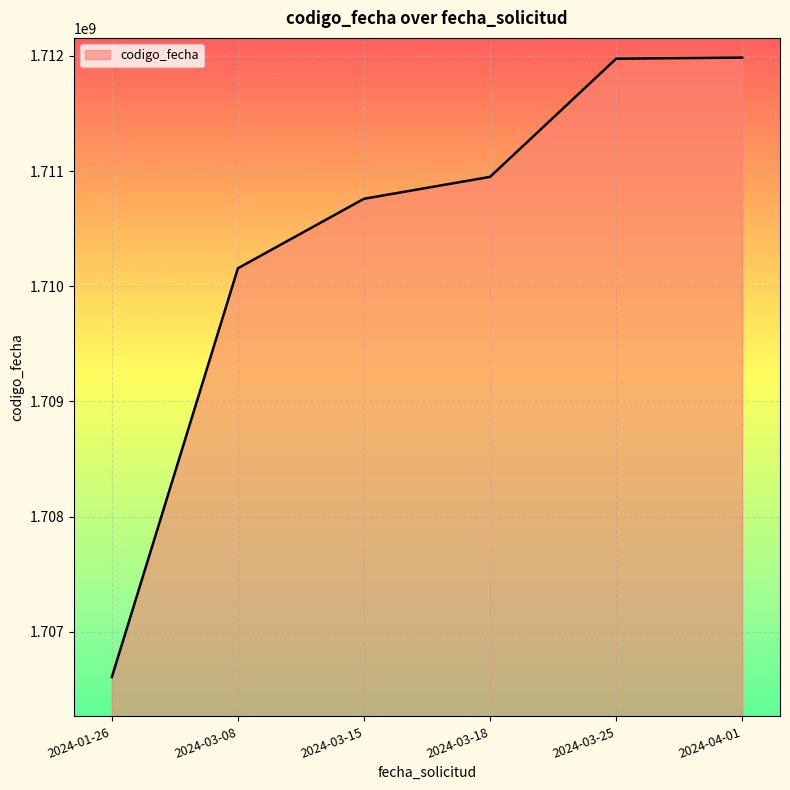

Which category has the lowest value across all series?

2024-01-26